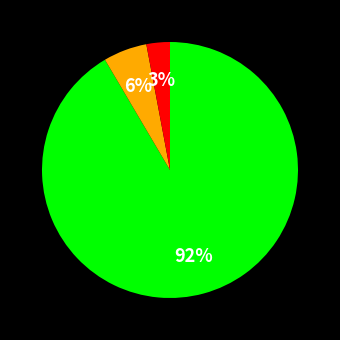

Does any single category account for the majority?

Yes